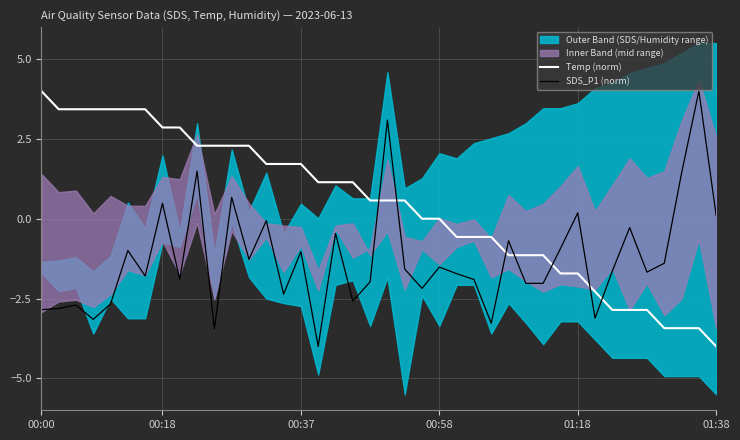

What is the difference between the SDS_P1 (norm) values at 25 and 32?

1.2